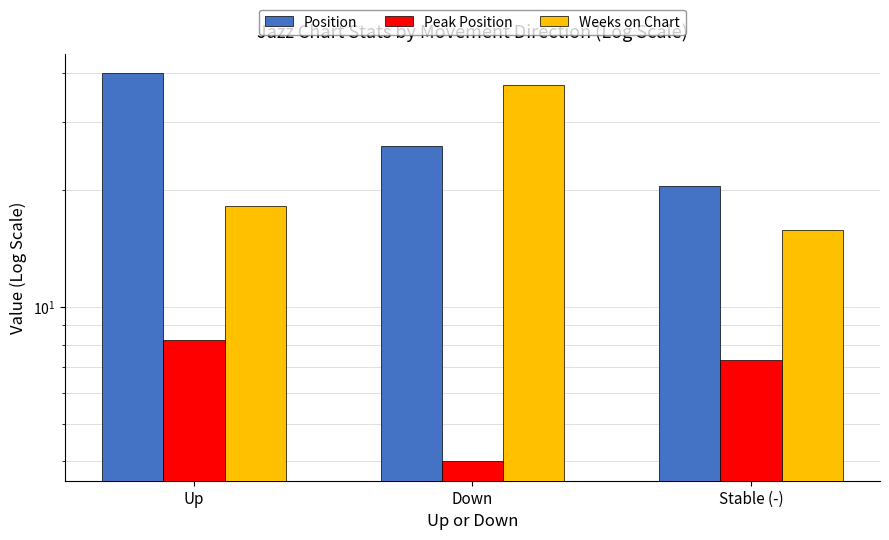

What value does the Weeks on Chart series have at Up?

18.2